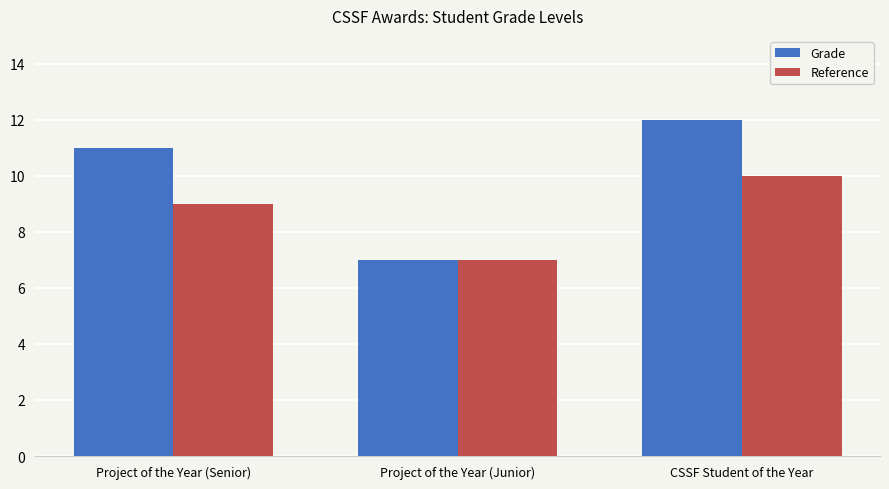

How many categories are shown in the chart?

3